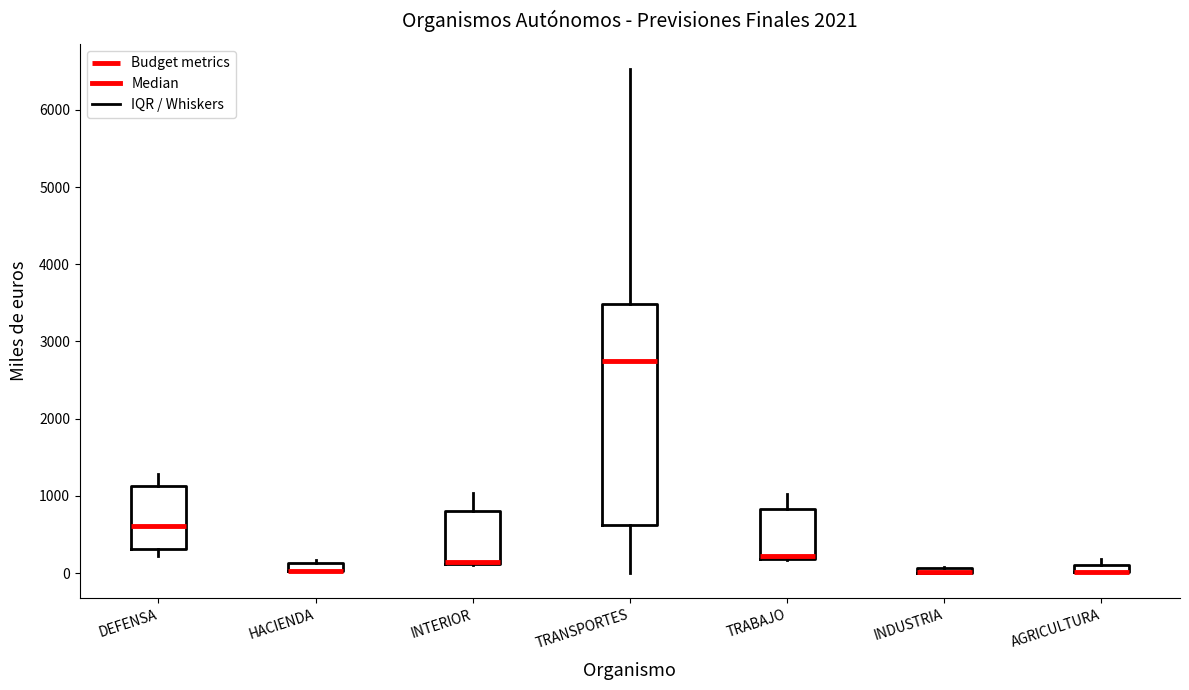

Where is the upper edge of the box for AGRICULTURA on the y-axis? The values are not printed on the chart, so give them approximately, as read against the axis.

100